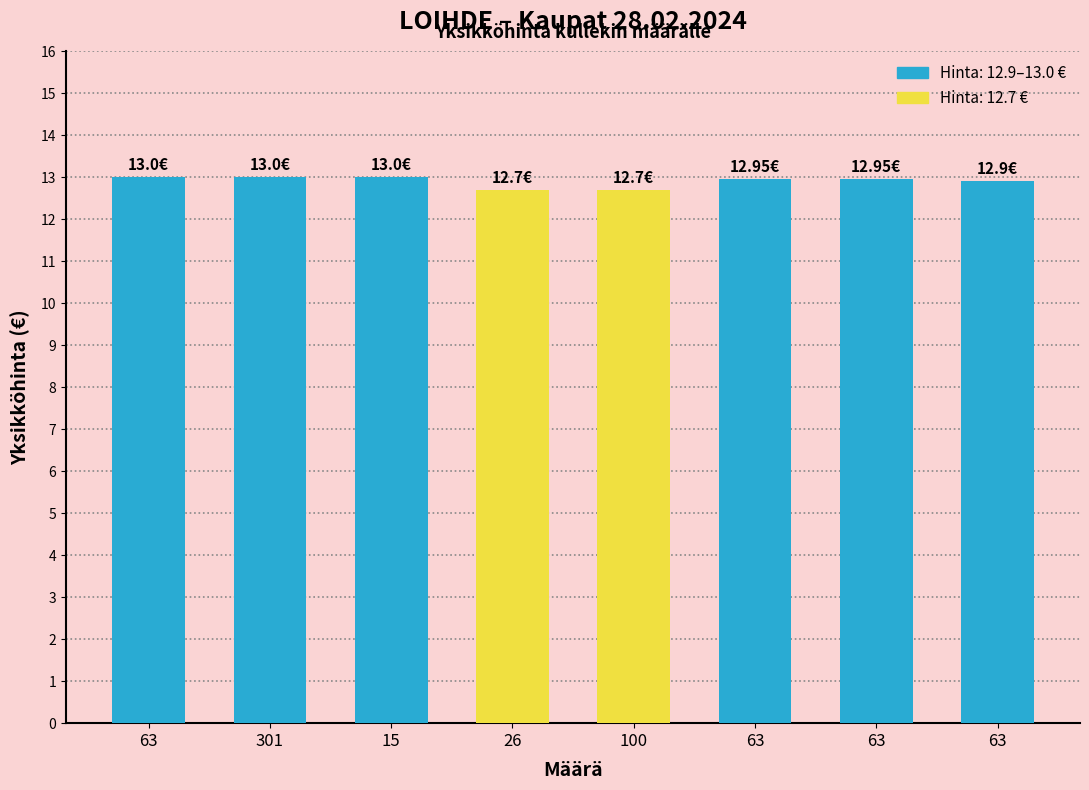

What is the value of the 7th bar from the left?

13.0